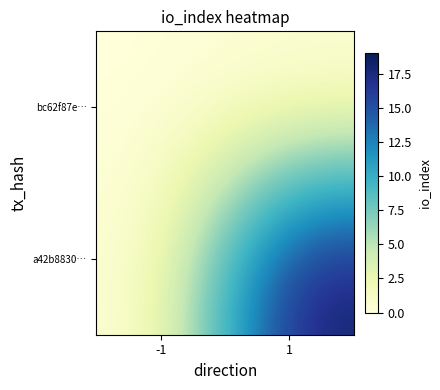

Which label corresponds to the largest value in the chart?

1